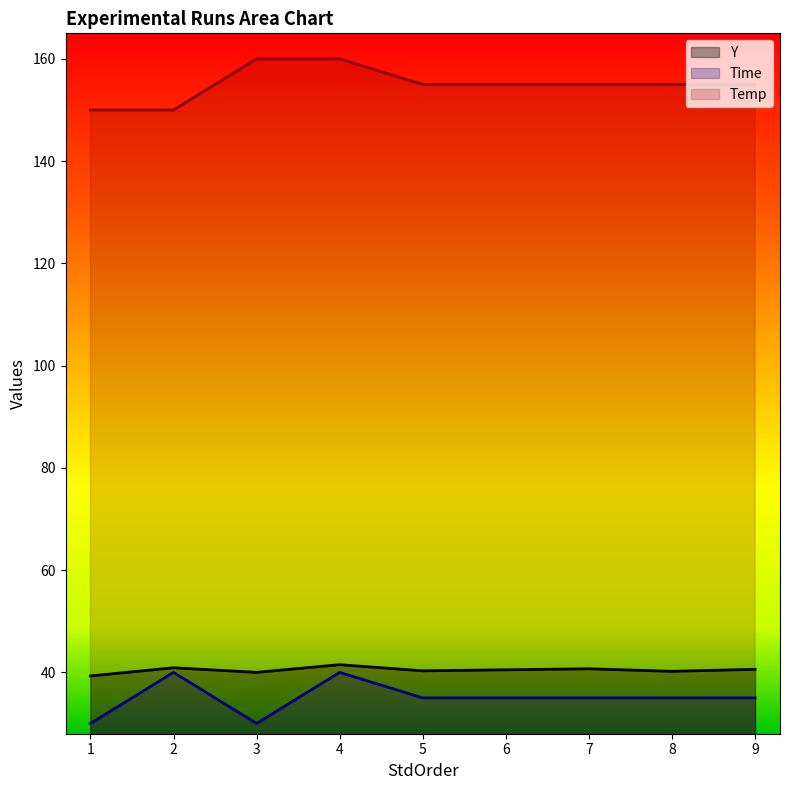

Count the Time values in the range 35 to 36.

5